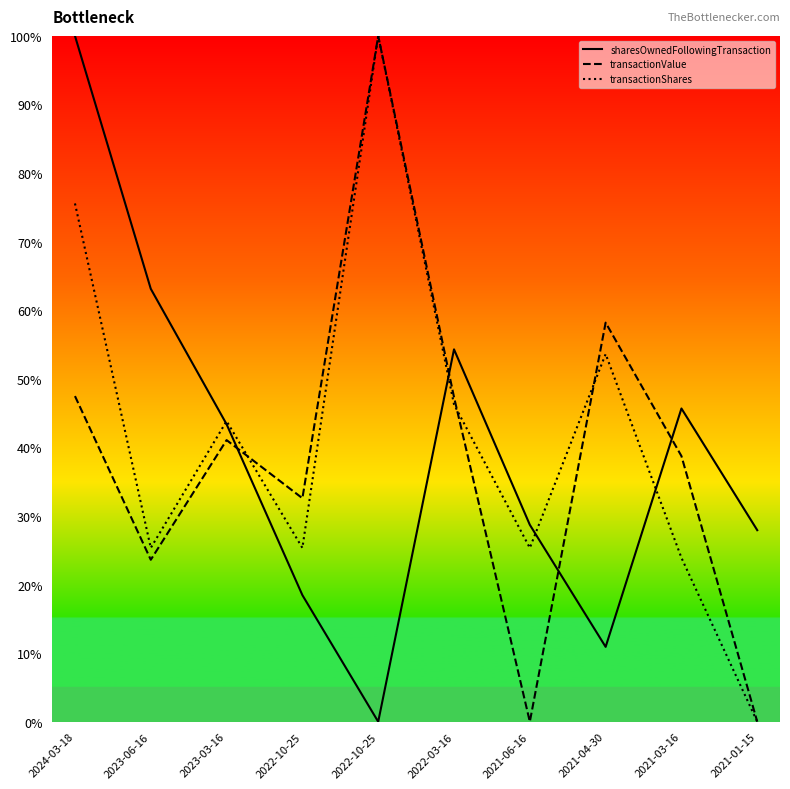

Where does the transactionShares series first go above 43?

2024-03-18